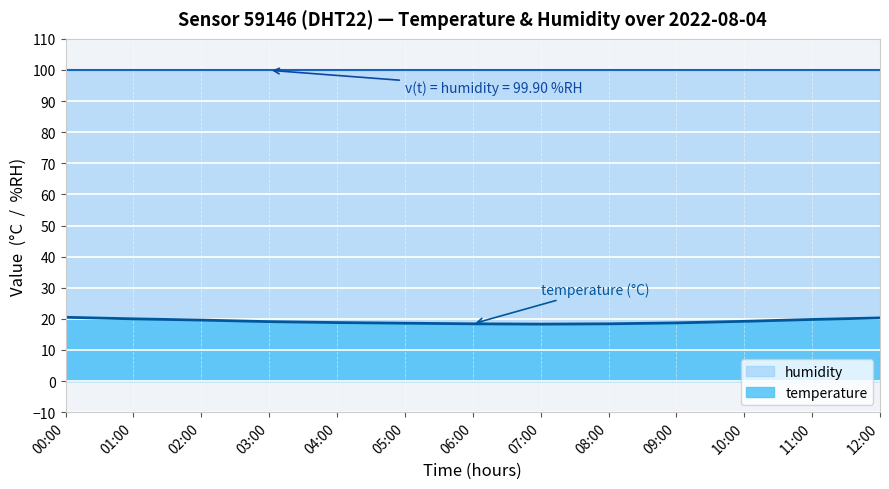

Where is the data nearest to the value 19?

03:00